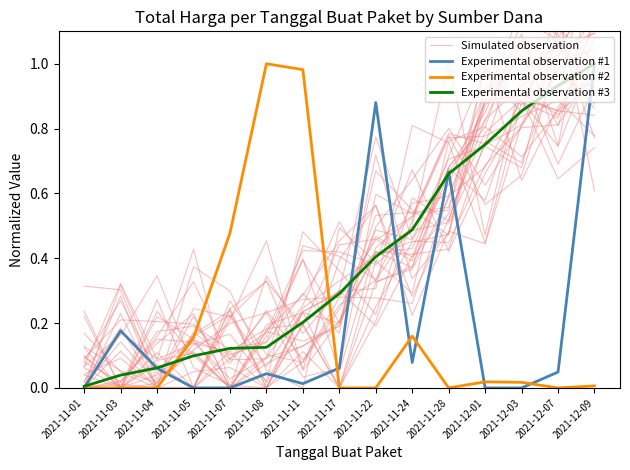

The value of Experimental observation #2 at 2021-11-22 is 0.4. True or false?

False